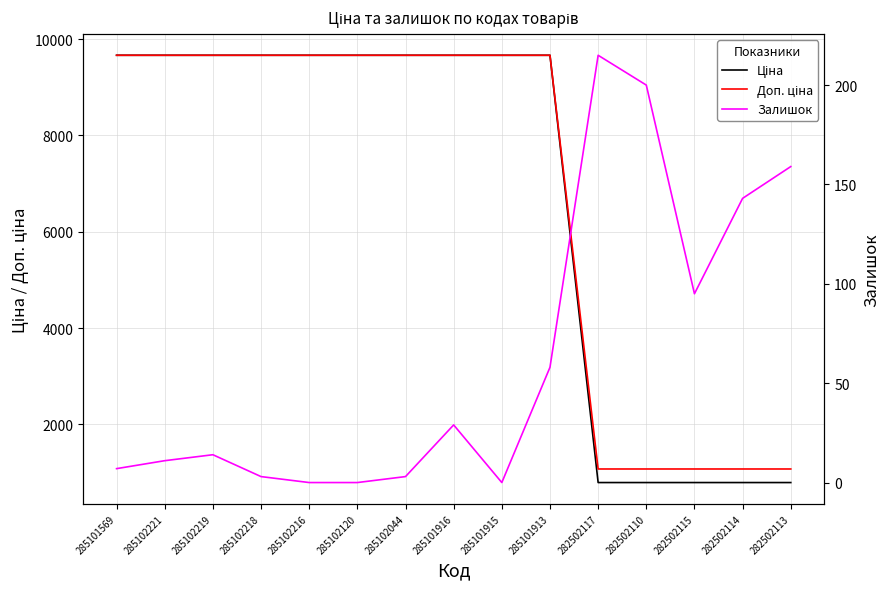

Reading left to right, transcribe all the data shown in this chart.

Ціна: 9664.7	9664.7	9664.7	9664.7	9664.7	9664.7	9664.7	9664.7	9664.7	9664.7	793.0	793.0	793.0	793.0	793.0
Доп. ціна: 9664.7	9664.7	9664.7	9664.7	9664.7	9664.7	9664.7	9664.7	9664.7	9664.7	1074.6	1074.6	1074.6	1074.6	1074.6
Залишок: 7.0	11.0	14.0	3.0	0.0	0.0	3.0	29.0	0.0	58.0	215.0	200.0	95.0	143.0	159.0